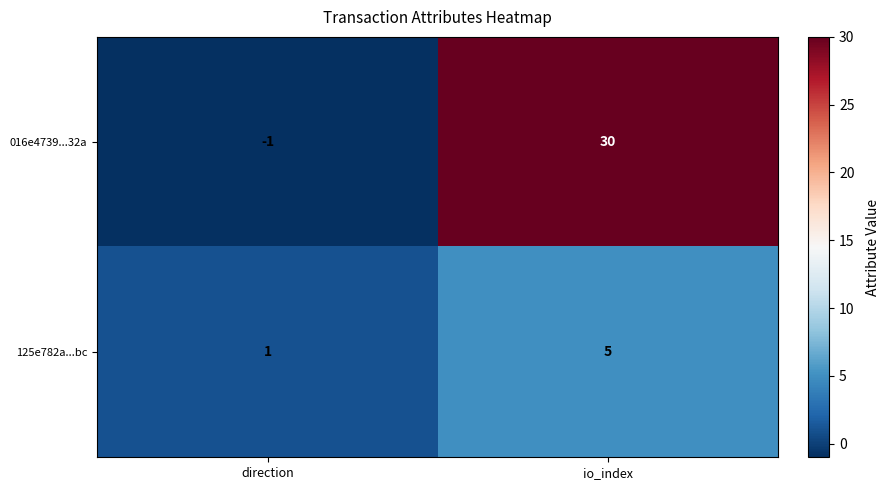

What is the highest value of the 016e4739...32a series?

30